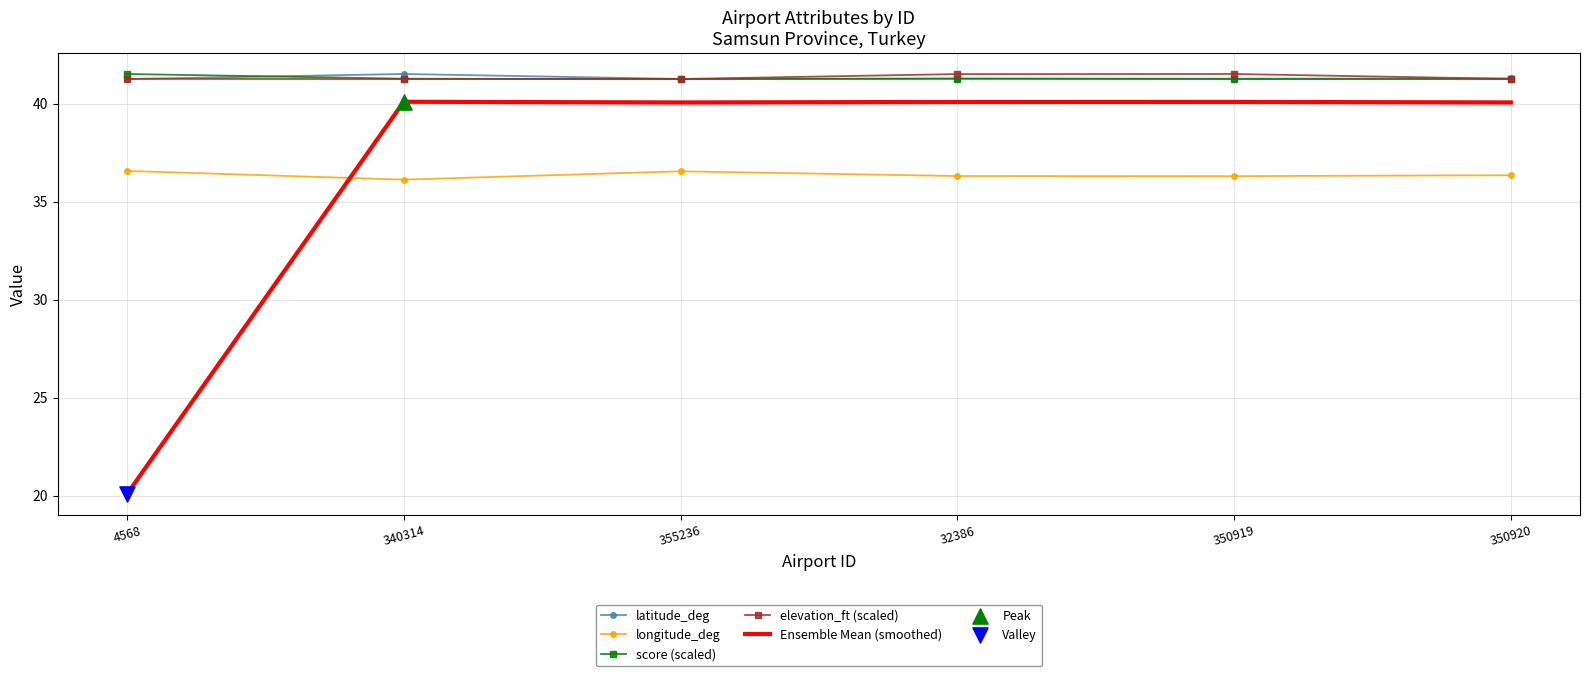

What is the total value across all series at 4568?

180.7